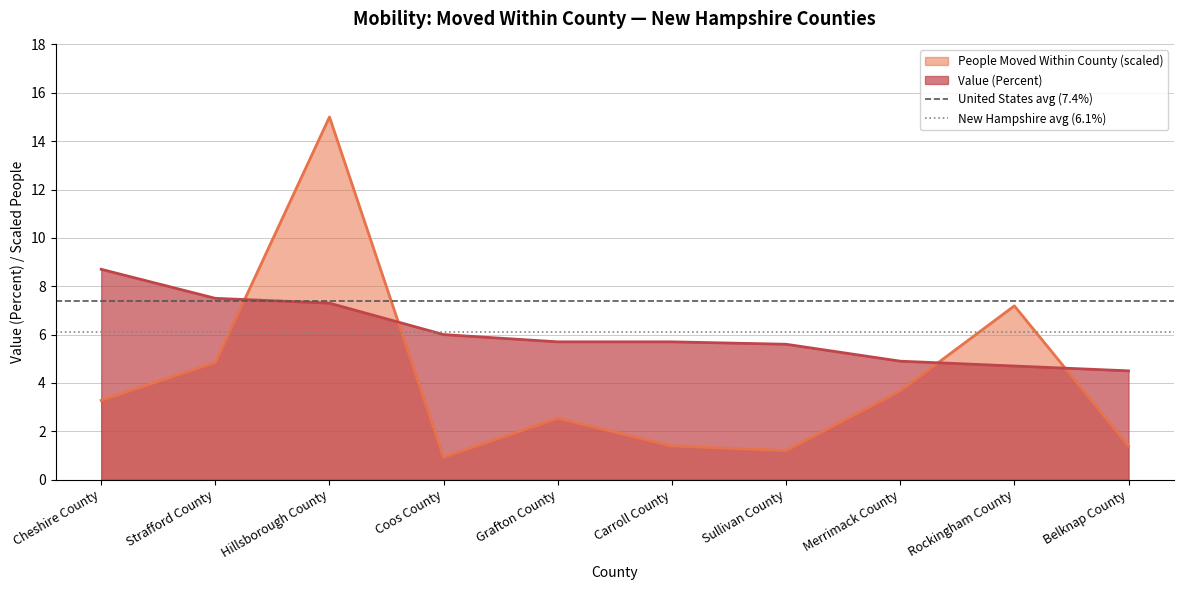

Where does the People Moved Within County (scaled) series first go above 3?

Cheshire County